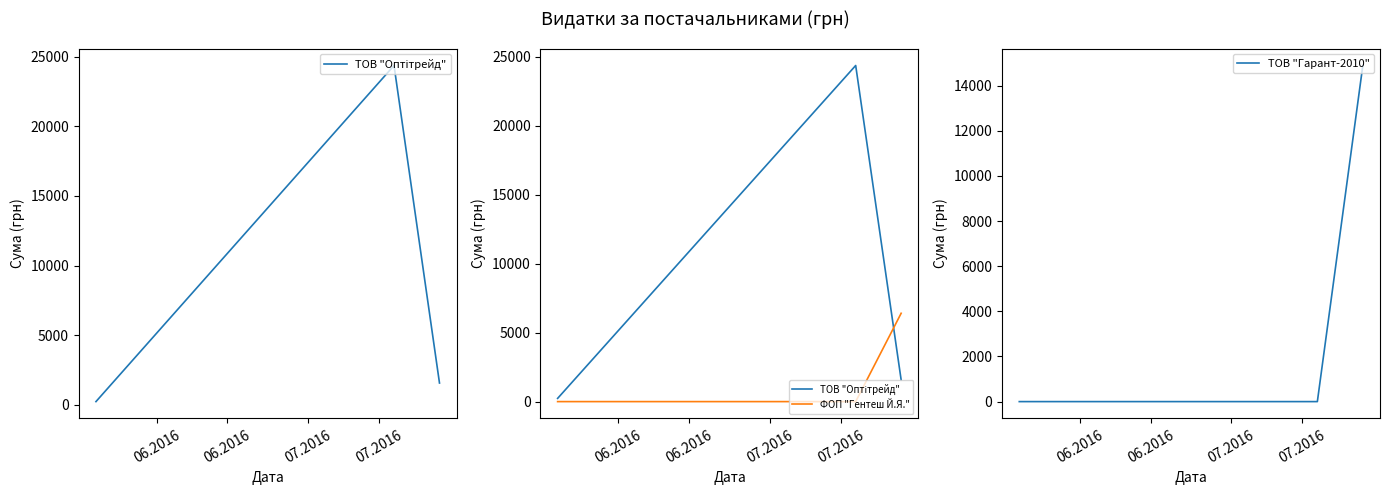

What is the maximum value for ТОВ "Гарант-2010"?

14892